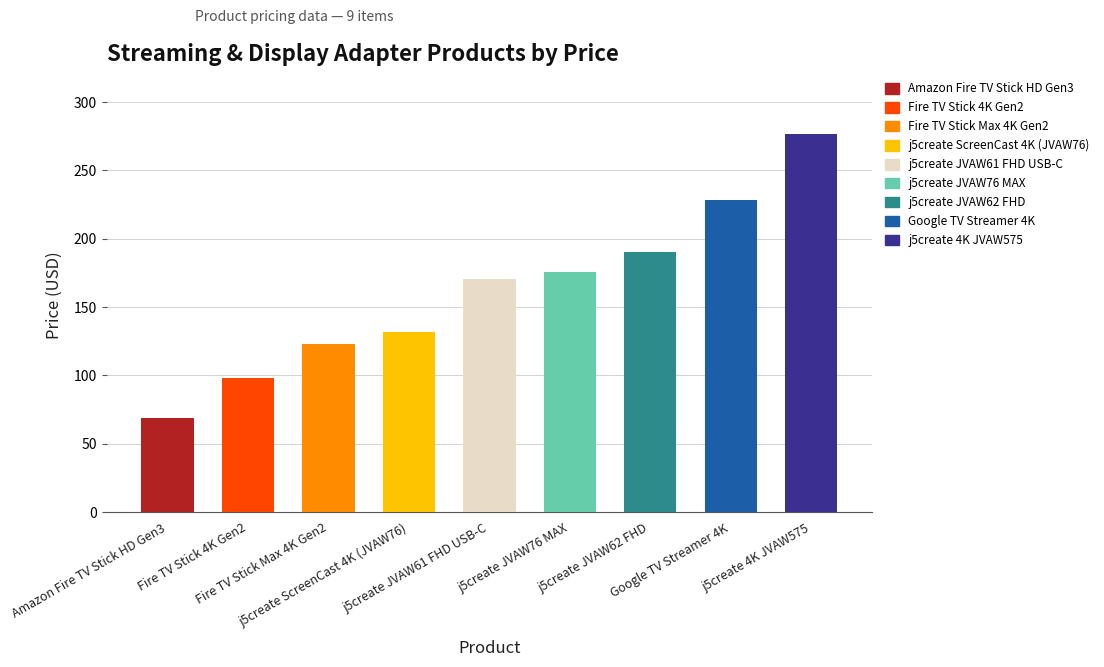

List the labels in order of value, largest first.

j5create 4K JVAW575, Google TV Streamer 4K, j5create JVAW62 FHD, j5create JVAW76 MAX, j5create JVAW61 FHD USB-C, j5create ScreenCast 4K (JVAW76), Fire TV Stick Max 4K Gen2, Fire TV Stick 4K Gen2, Amazon Fire TV Stick HD Gen3